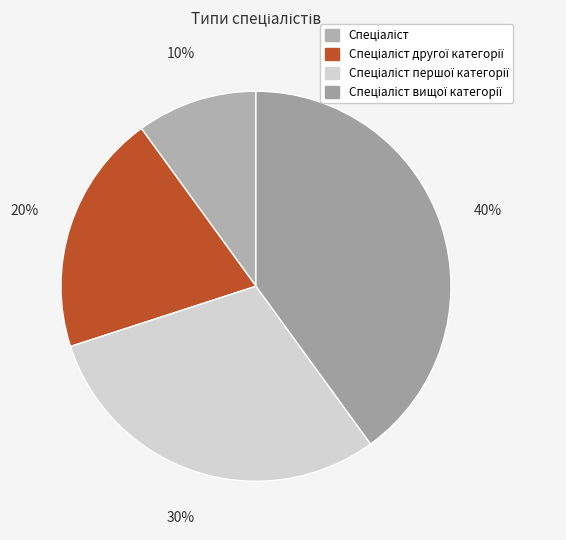

How many slices are in this pie chart?

4